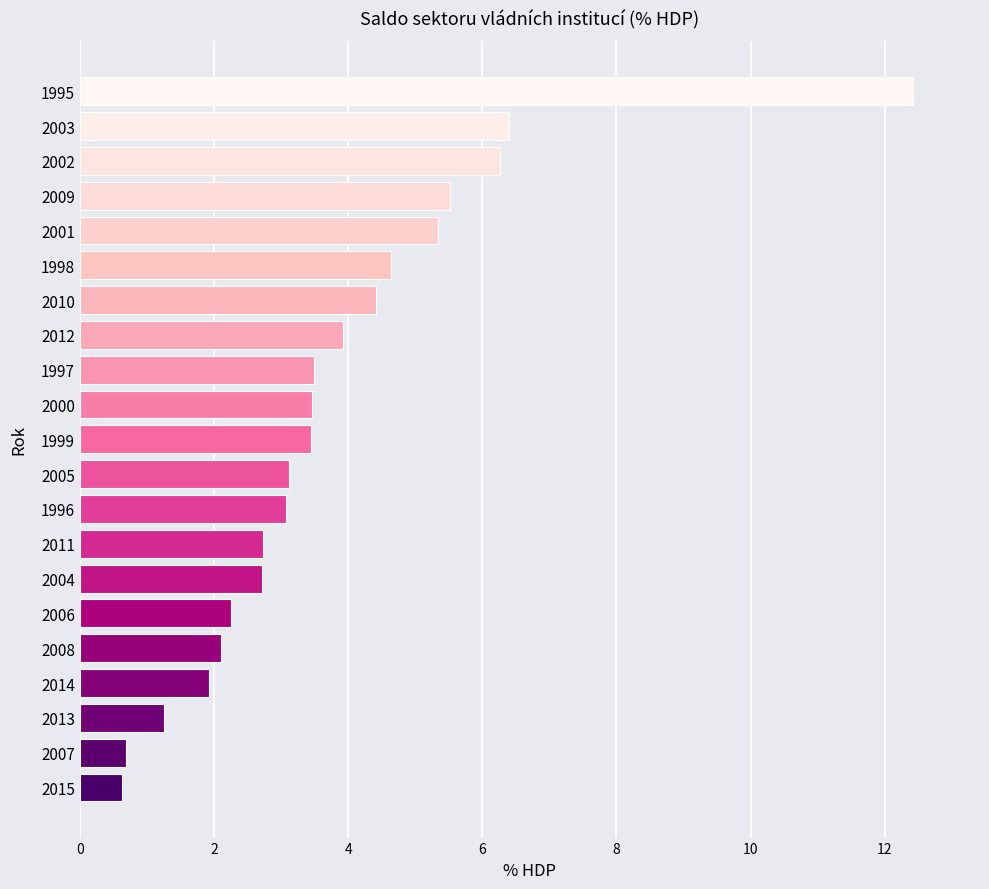

Which label corresponds to the largest value in the chart?

1995